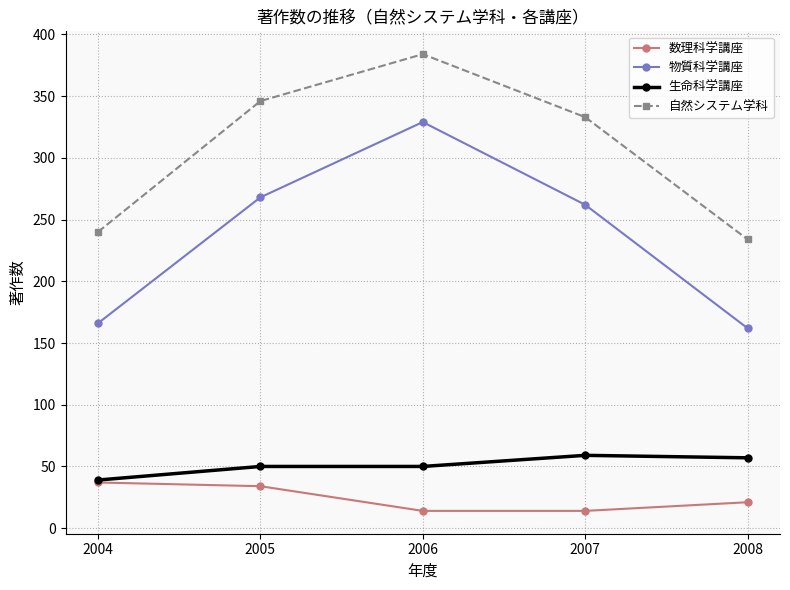

What are all the series names shown in the legend?

数理科学講座, 物質科学講座, 生命科学講座, 自然システム学科